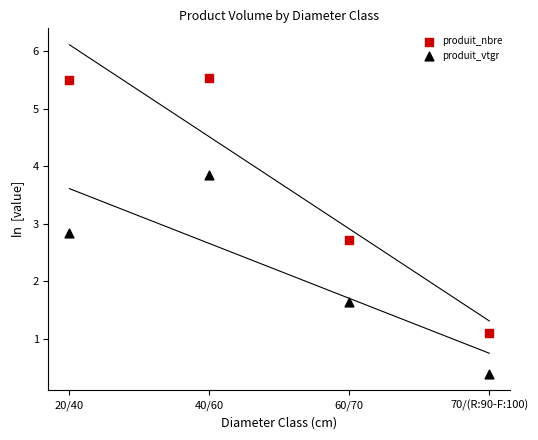

Which series has the largest Y range (max minus min)?

produit_nbre